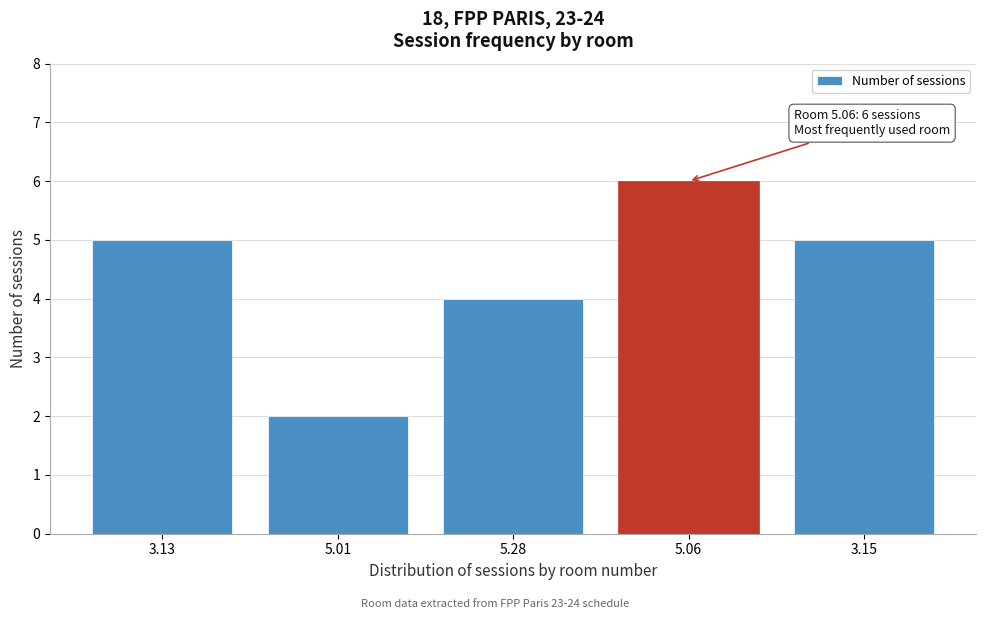

Reading left to right, what are all the values shown in this chart?

5	2	4	6	5